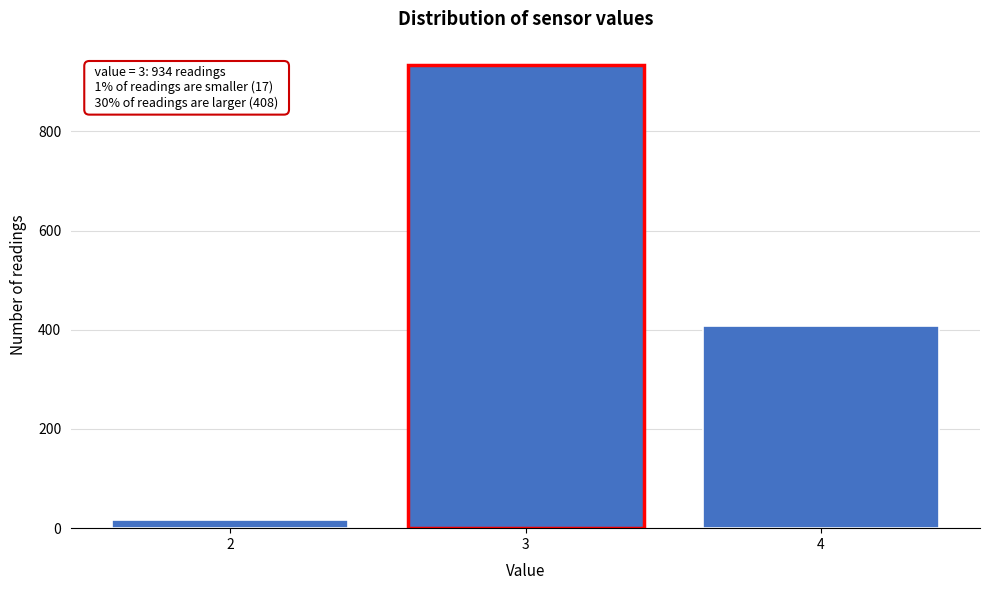

Reading right to left, transcribe all the data shown in this chart.

408	934	17